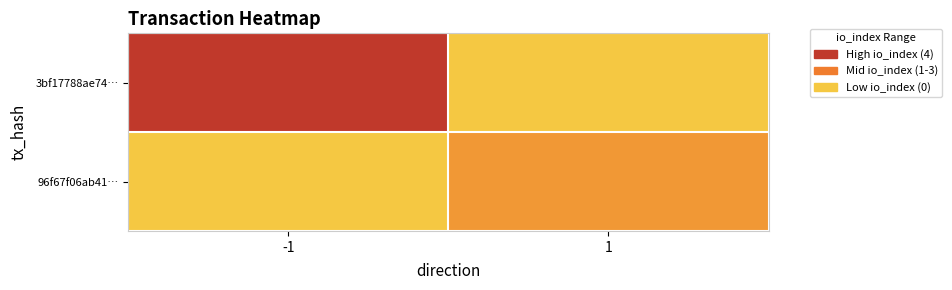

Reading left to right, what are all the values shown in this chart?

3bf17788ae74…: -1=4	1=0
96f67f06ab41…: -1=0	1=1